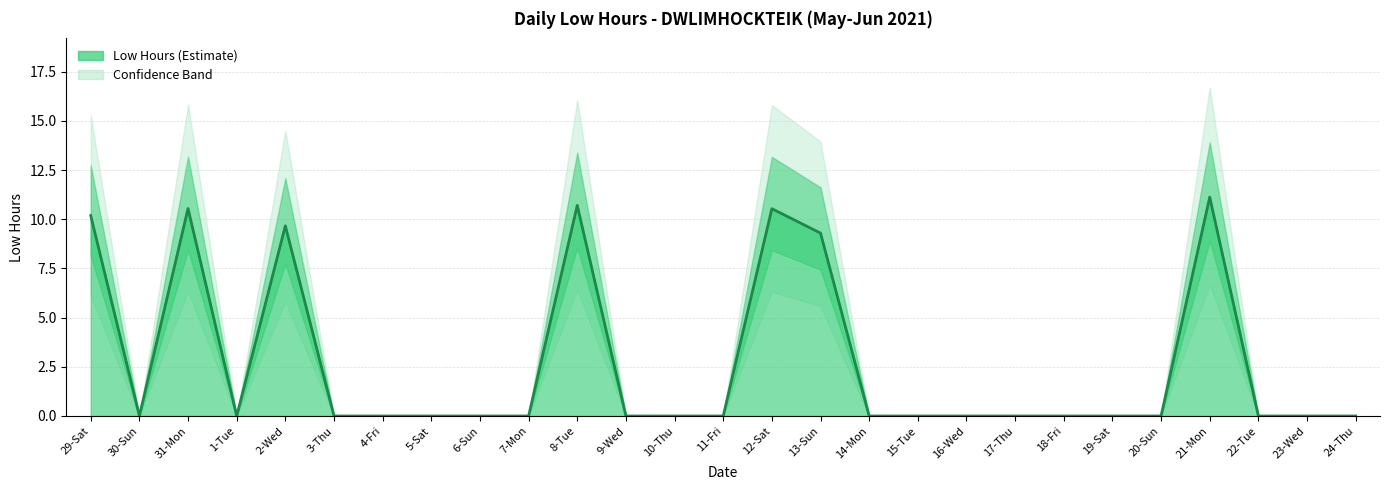

Reading right to left, extract all data points from this chart.

24-Thu=0.0	23-Wed=0.0	22-Tue=0.0	21-Mon=11.1	20-Sun=0.0	19-Sat=0.0	18-Fri=0.0	17-Thu=0.0	16-Wed=0.0	15-Tue=0.0	14-Mon=0.0	13-Sun=9.3	12-Sat=10.5	11-Fri=0.0	10-Thu=0.0	9-Wed=0.0	8-Tue=10.7	7-Mon=0.0	6-Sun=0.0	5-Sat=0.0	4-Fri=0.0	3-Thu=0.0	2-Wed=9.7	1-Tue=0.0	31-Mon=10.6	30-Sun=0.0	29-Sat=10.2